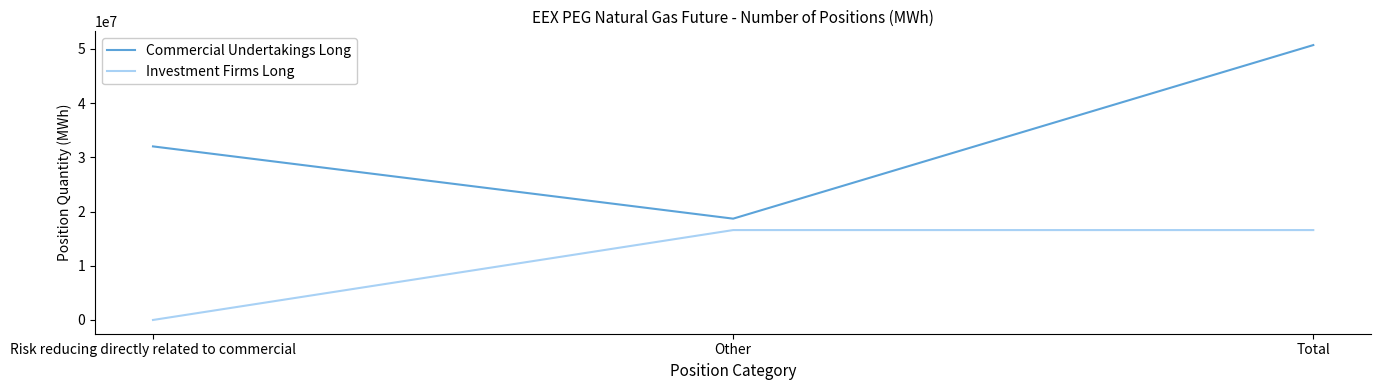

At which label does Investment Firms Long reach its minimum?

Risk reducing directly related to commercial